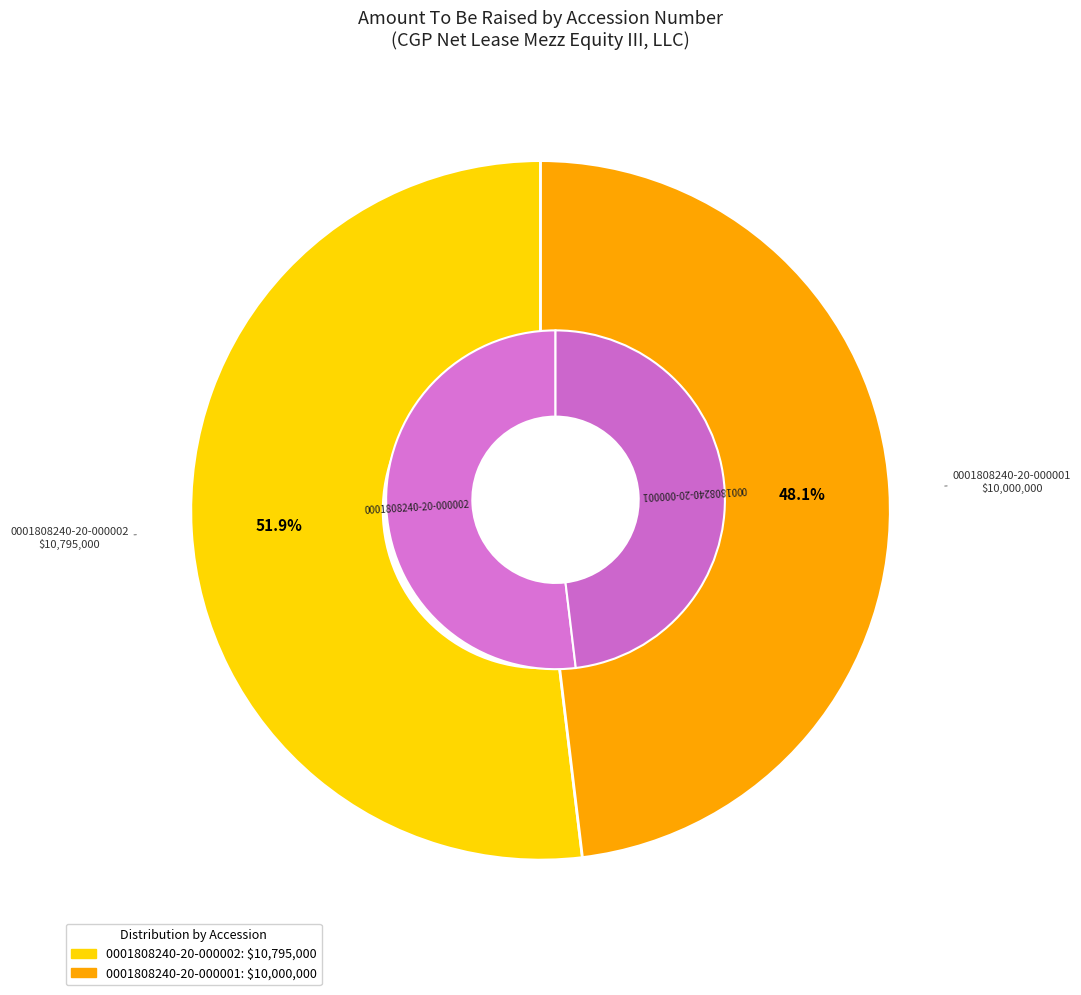

What is the change in value from 0001808240-20-000002 to 0001808240-20-000001?

-795000